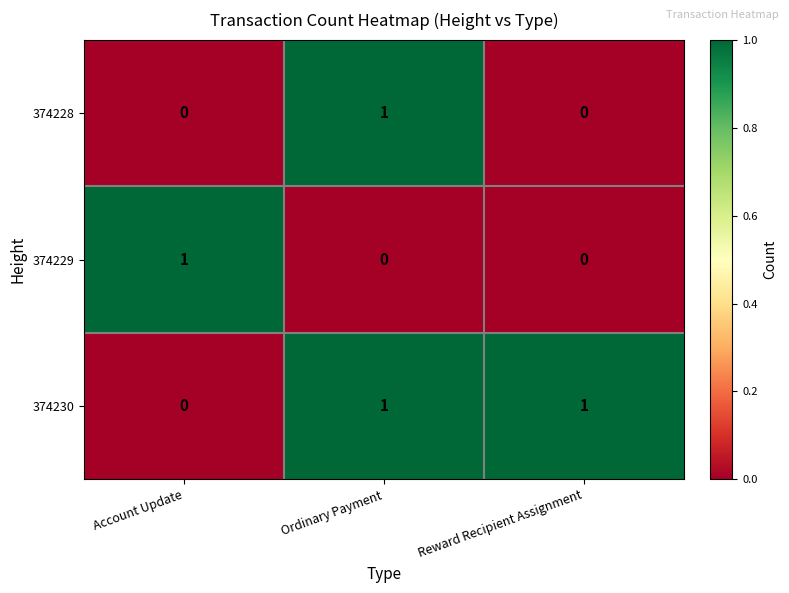

How many categories are shown in the chart?

3